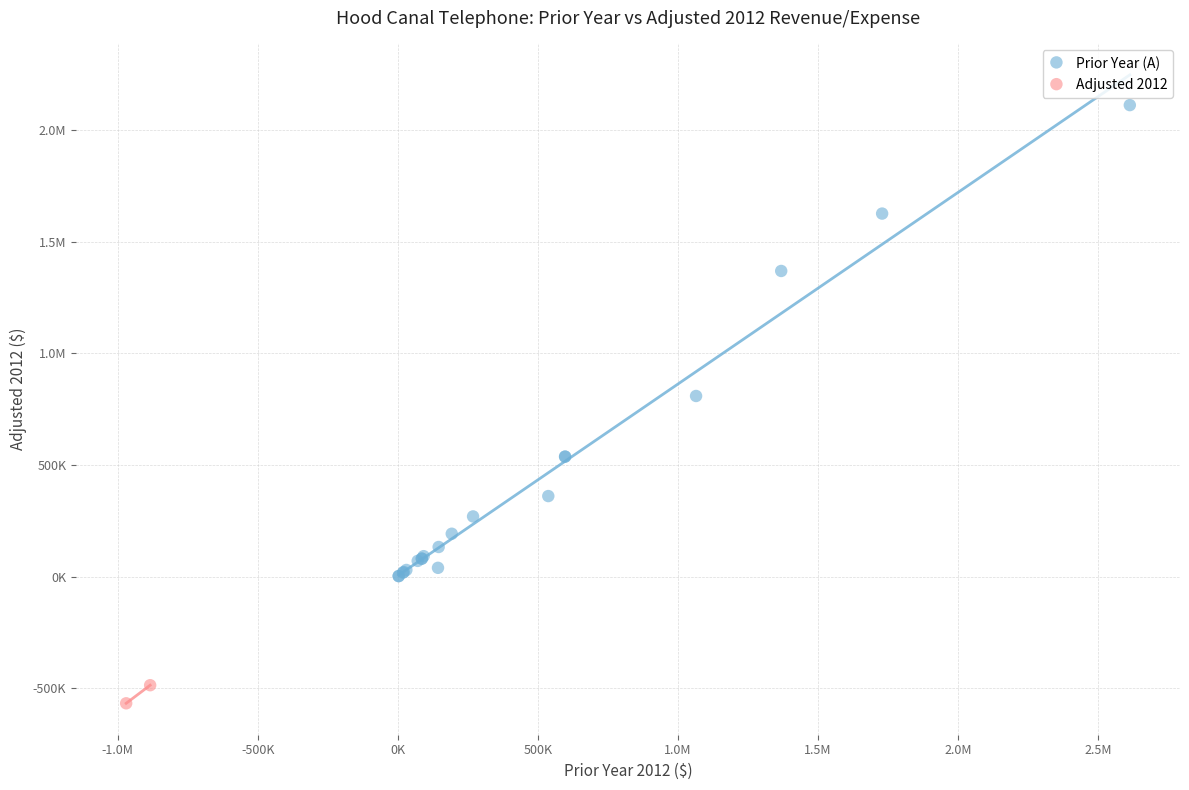

What are all the series names shown in the legend?

Prior Year (A), Adjusted 2012